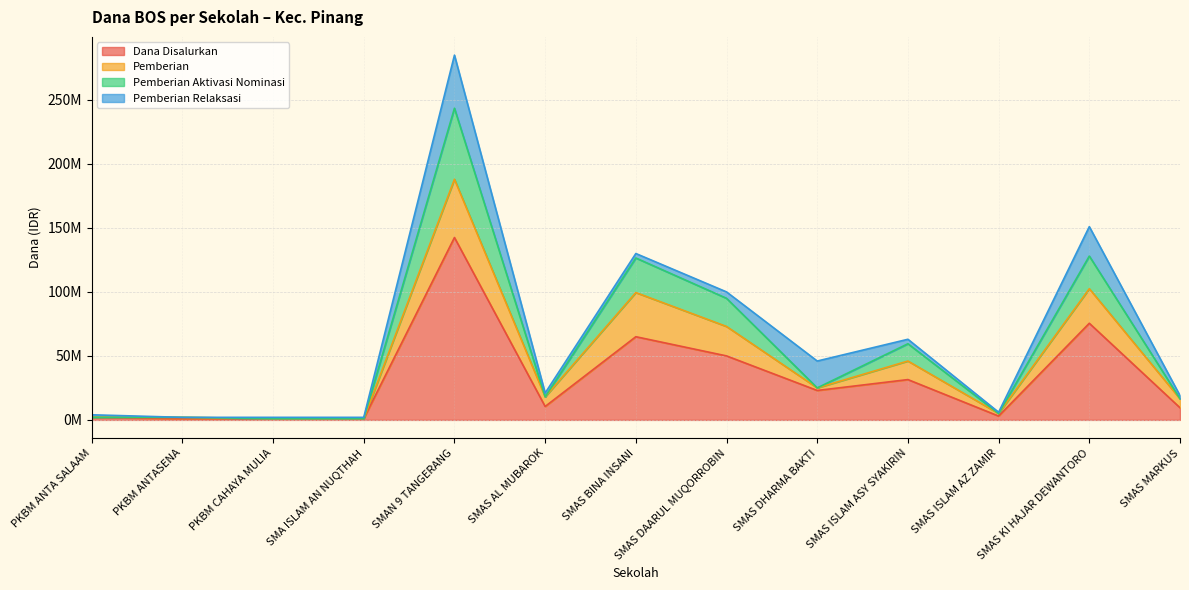

What are all the series names shown in the legend?

Dana Disalurkan, Pemberian, Pemberian Aktivasi Nominasi, Pemberian Relaksasi